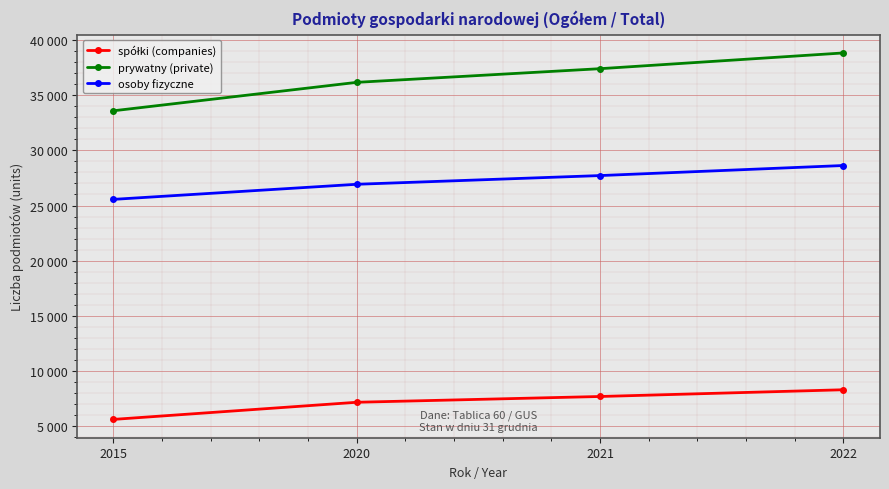

True or false: spółki (companies) and osoby fizyczne cross at least once.

False